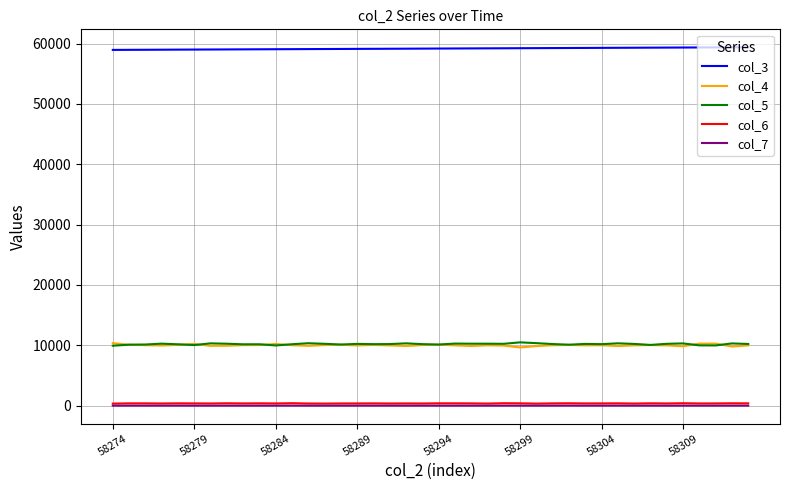

Which series has the largest total across all categories?

col_3